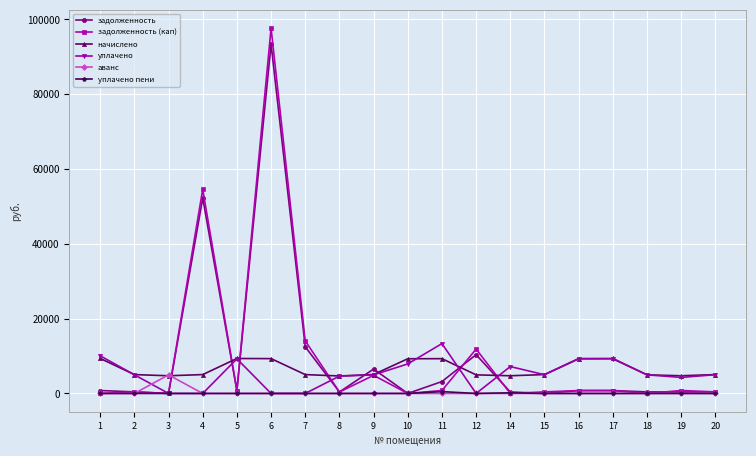

The уплачено пени series shows 173.8 at 14. True or false?

True